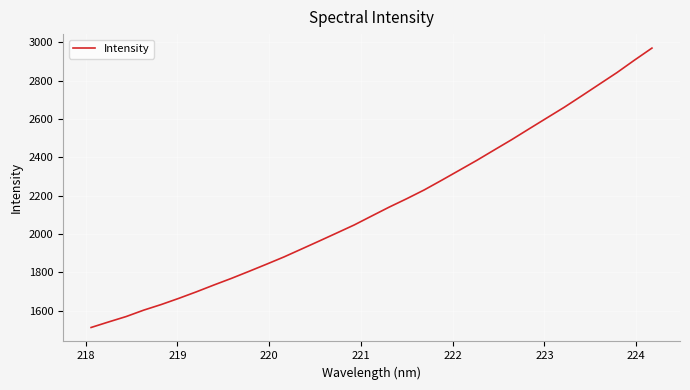

What is the smallest value displayed?

1512.4